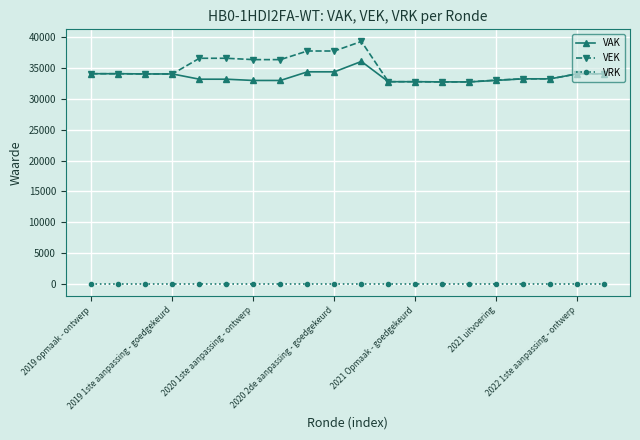

At how many categories does at least one series exceed 8120?

20